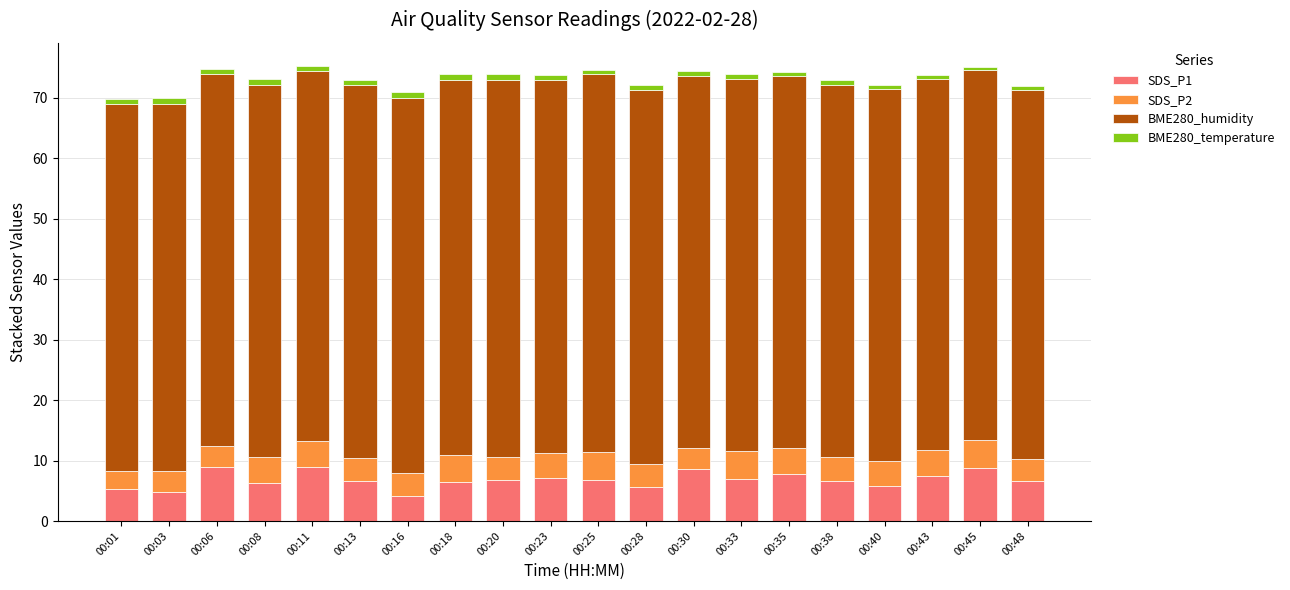

The value of SDS_P1 at 00:06 is 3.9. True or false?

False